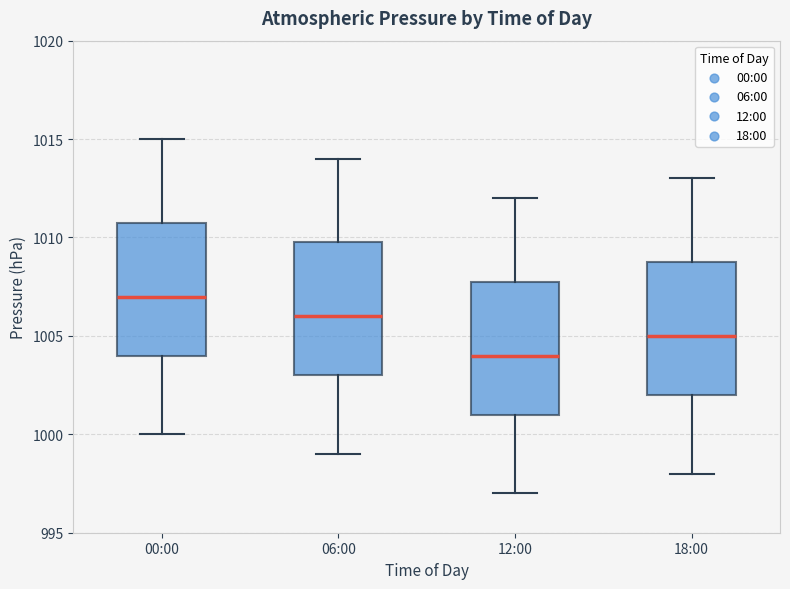

Reading left to right, read every box against the y-axis: the position of its median line, the range the box covers, and the ends of its whiskers. The values are not printed on the chart, so give them approximately, as read against the axis.

00:00: median 1007, box 1004 to 1011, whiskers 1000 to 1015
06:00: median 1006, box 1003 to 1010, whiskers 999 to 1014
12:00: median 1004, box 1001 to 1008, whiskers 997 to 1012
18:00: median 1005, box 1002 to 1009, whiskers 998 to 1013